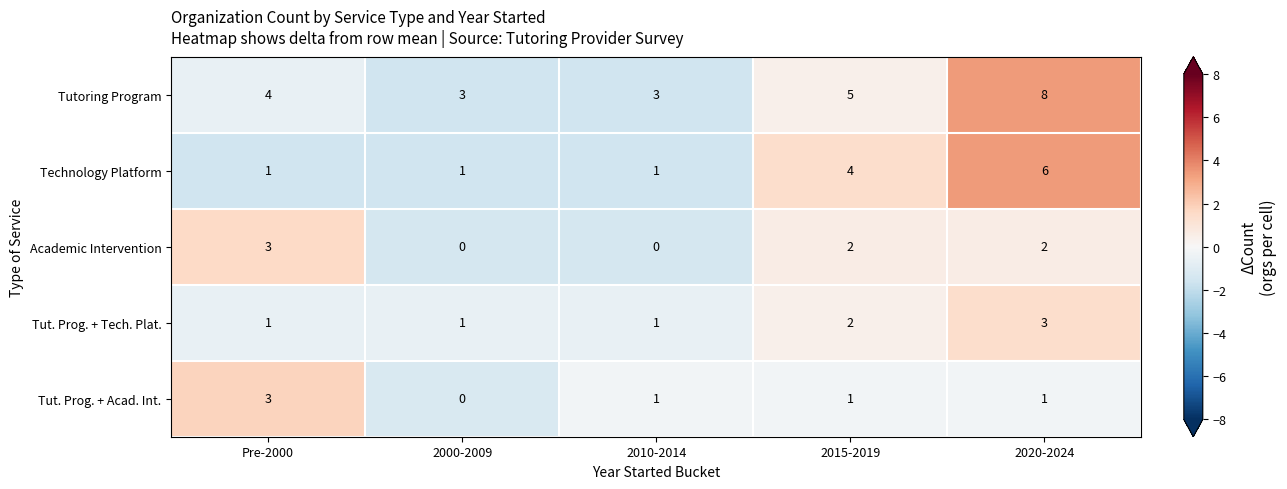

How many distinct data groups are displayed?

5